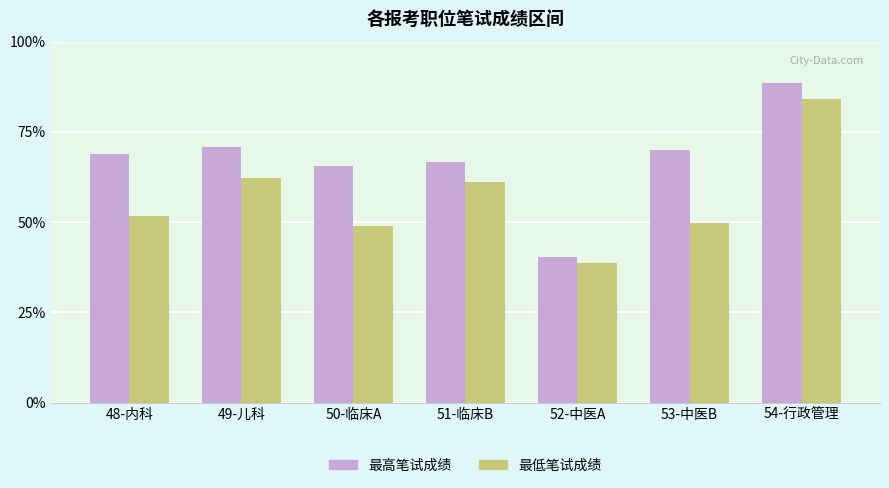

The 最高笔试成绩 series shows 92.1 at 48-内科. True or false?

False